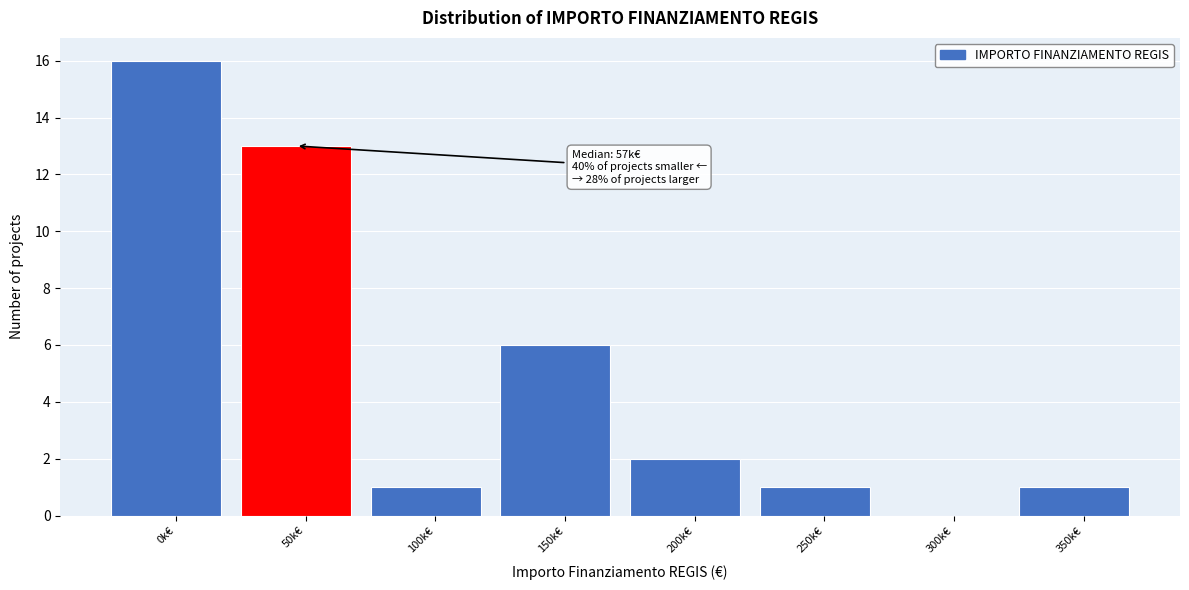

Reading left to right, transcribe all the data shown in this chart.

0k€=16	50k€=13	100k€=1	150k€=6	200k€=2	250k€=1	300k€=0	350k€=1